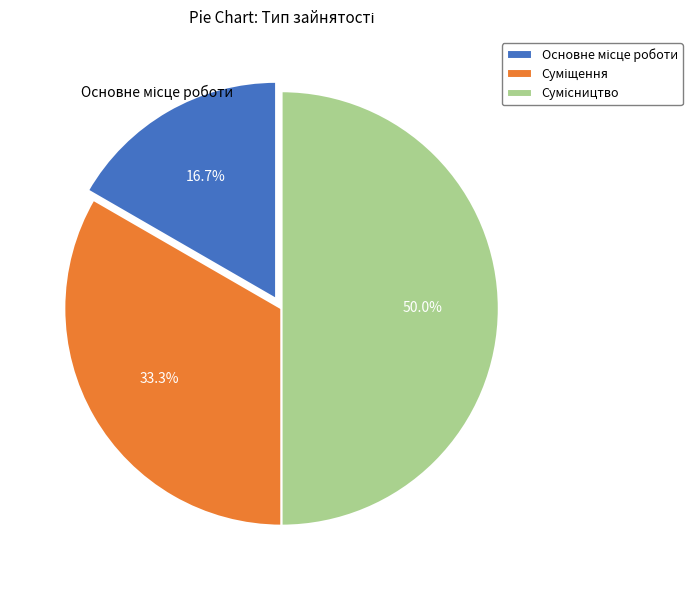

What percentage is the Суміщення slice, to the nearest percent?

33%